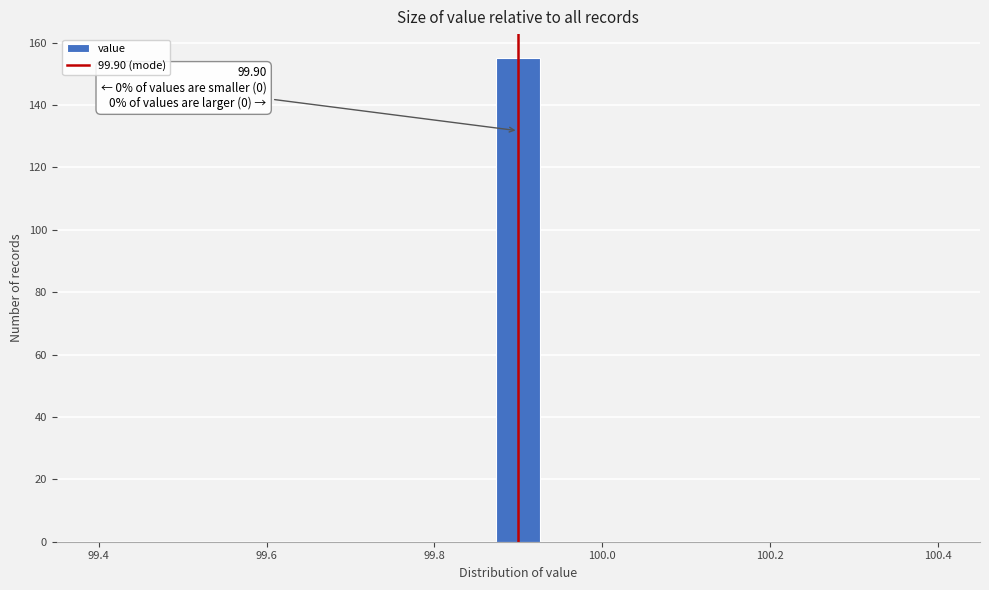

Around what value on the x-axis is the tallest bar? Give the approximate position of its centre, as read against the axis.

99.90